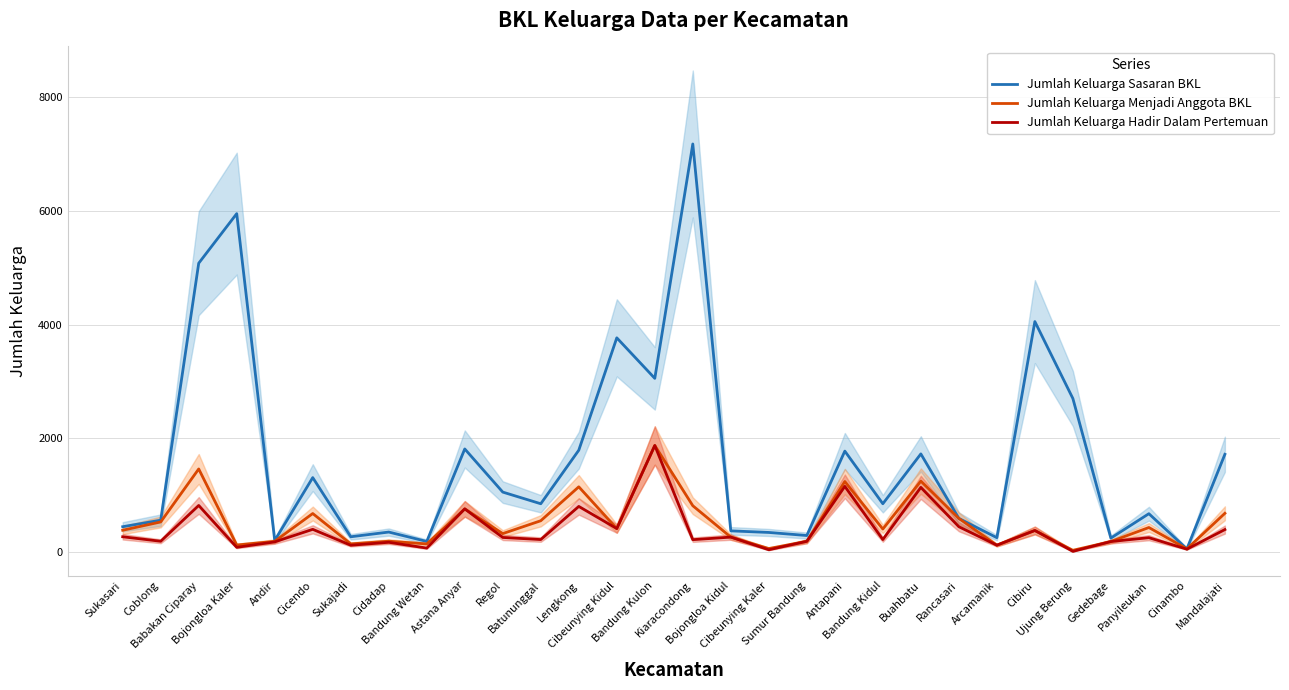

How many data points in Jumlah Keluarga Menjadi Anggota BKL are less than 405?

15